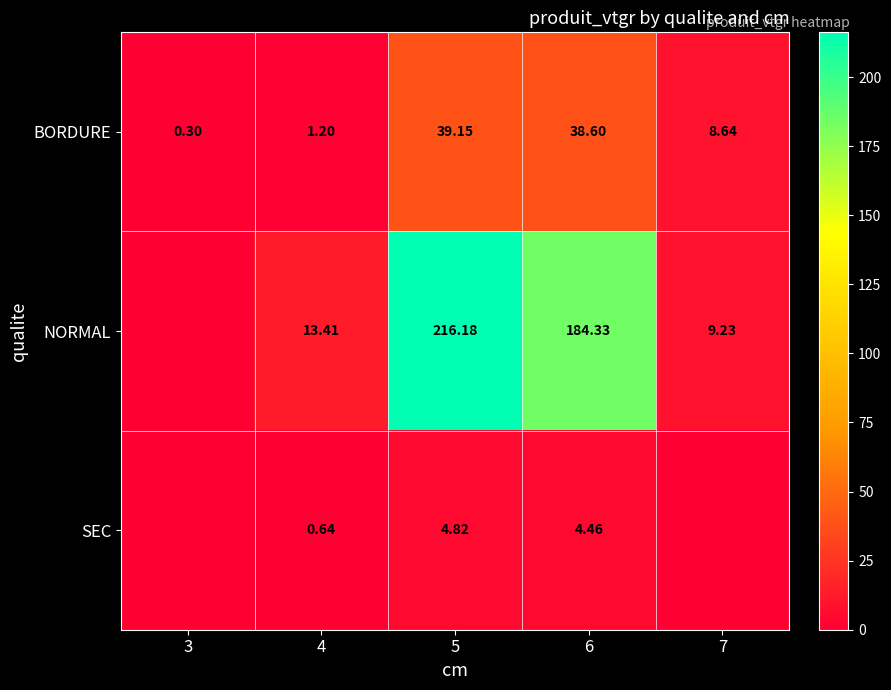

What is the total value across all series at 7?

17.9